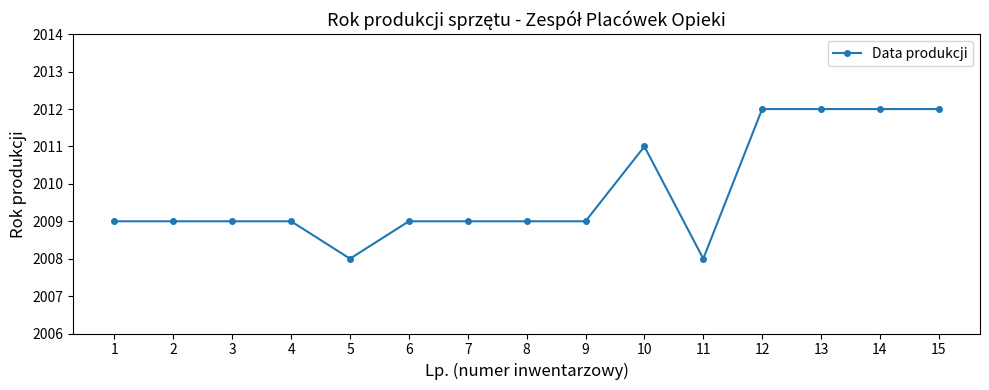

What is the greatest value displayed?

2012